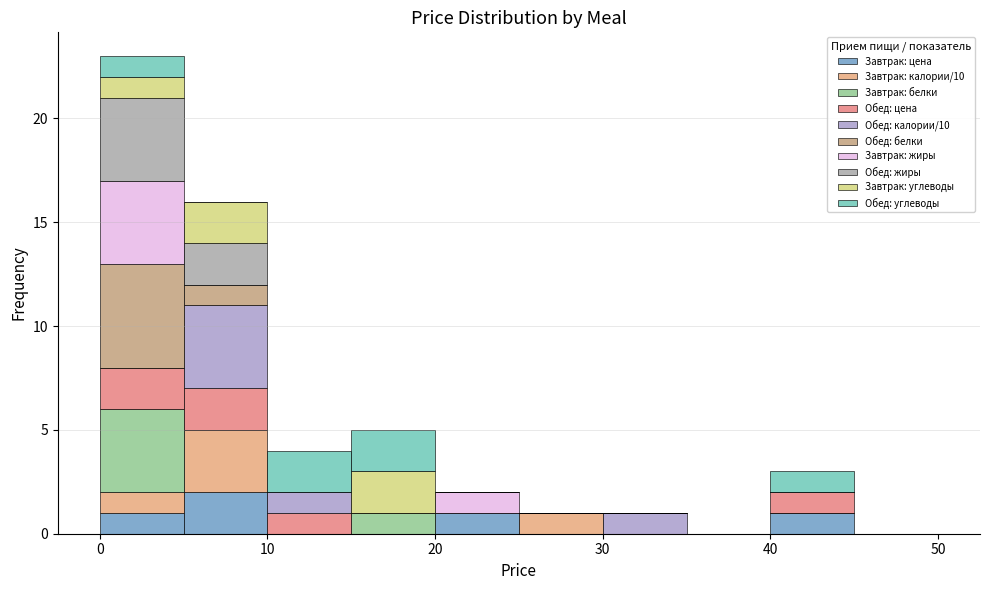

What is the total height of the stacked bar covering 10 to 15 on the x-axis? The values are not printed on the chart, so give them approximately, as read against the axis.

4